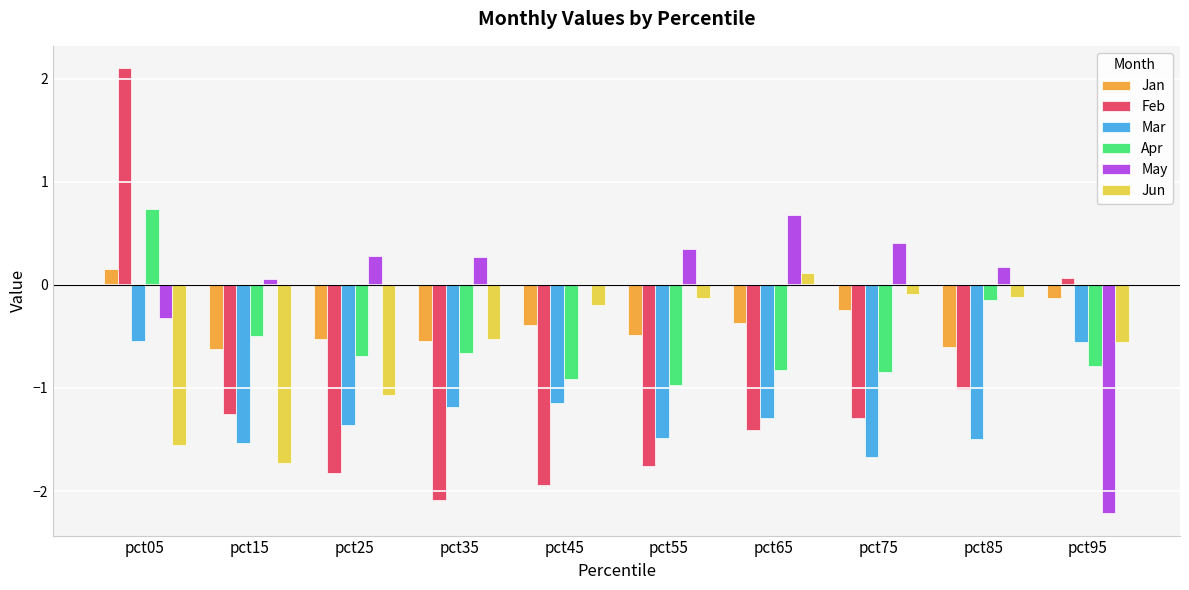

Between pct15 and pct95, which series saw the biggest shift?

May